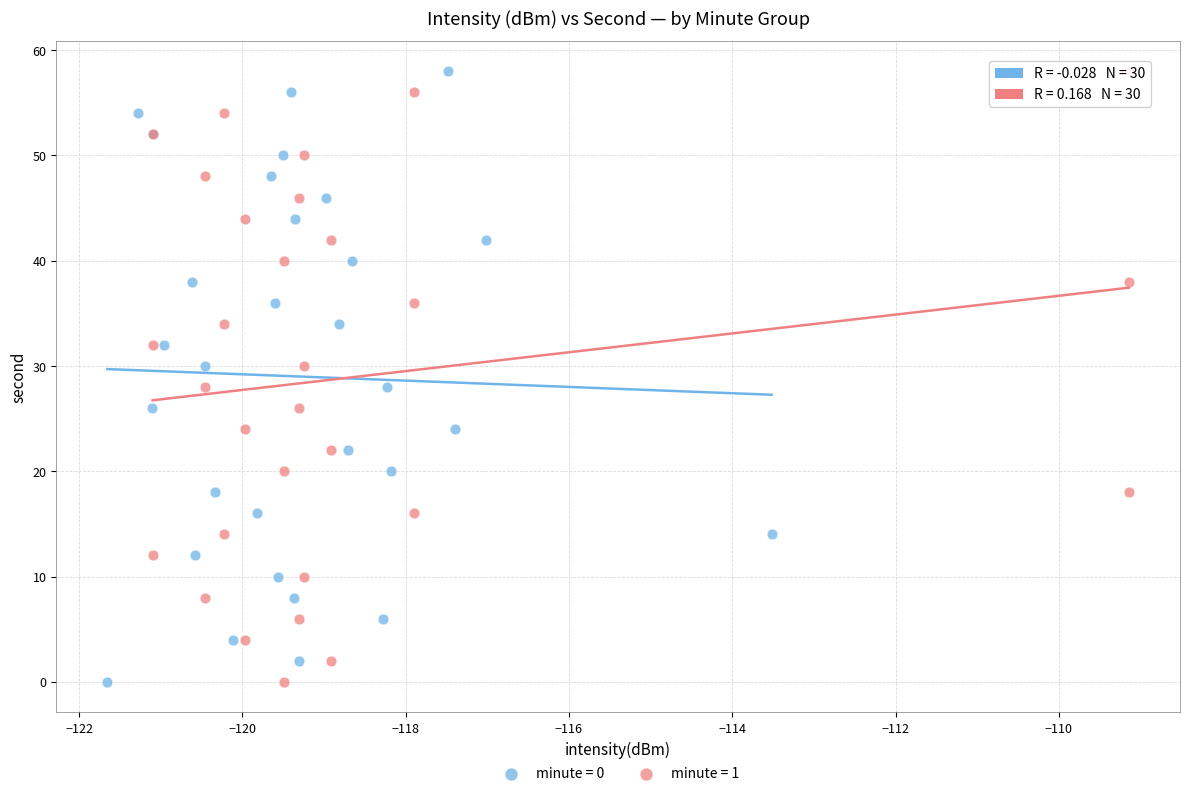

What are all the series names shown in the legend?

minute = 0, minute = 1